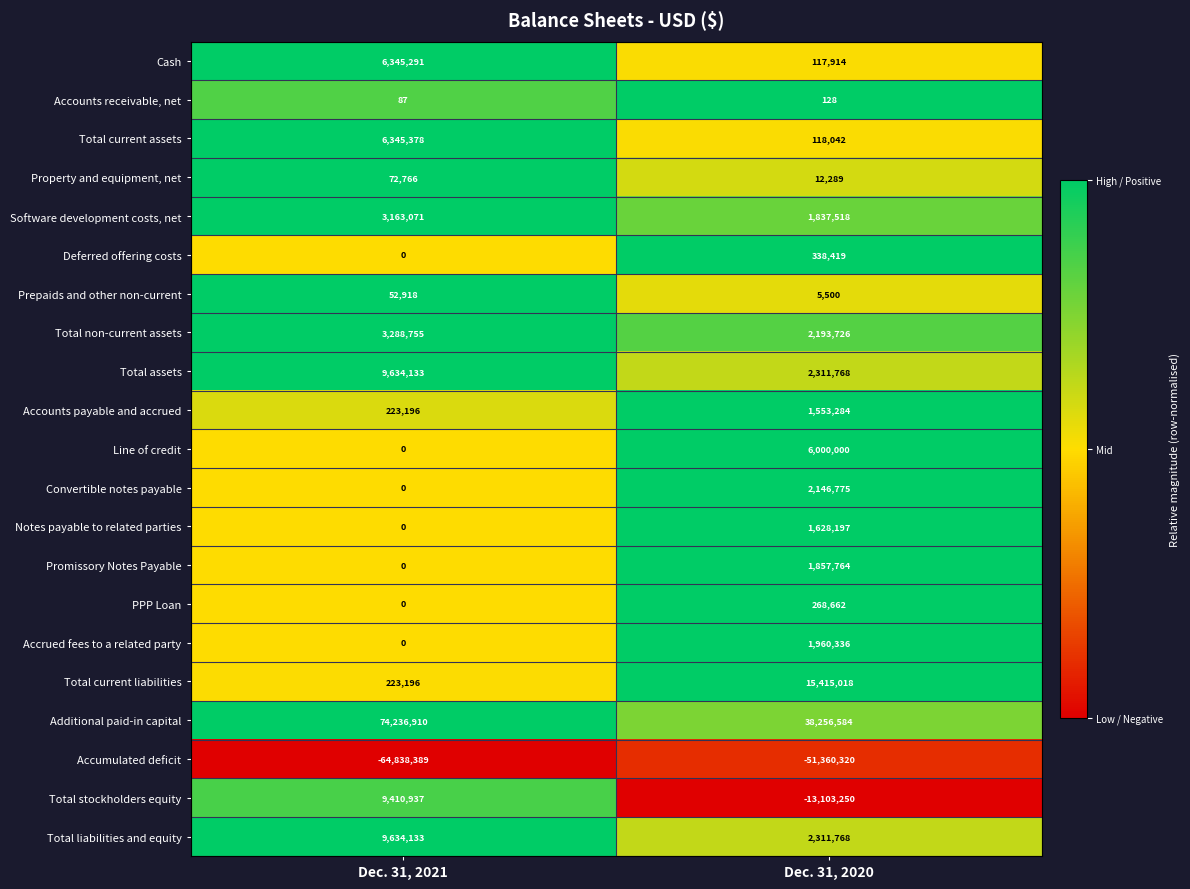

The Promissory Notes Payable series shows 958296 at Dec. 31, 2021. True or false?

False